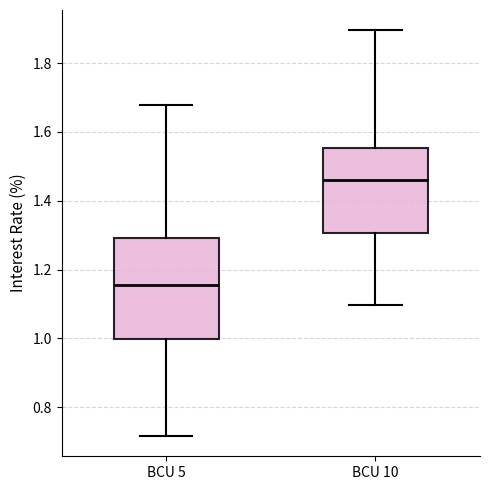

Where does the lower whisker of the box for BCU 10 end on the y-axis? The values are not printed on the chart, so give them approximately, as read against the axis.

1.10